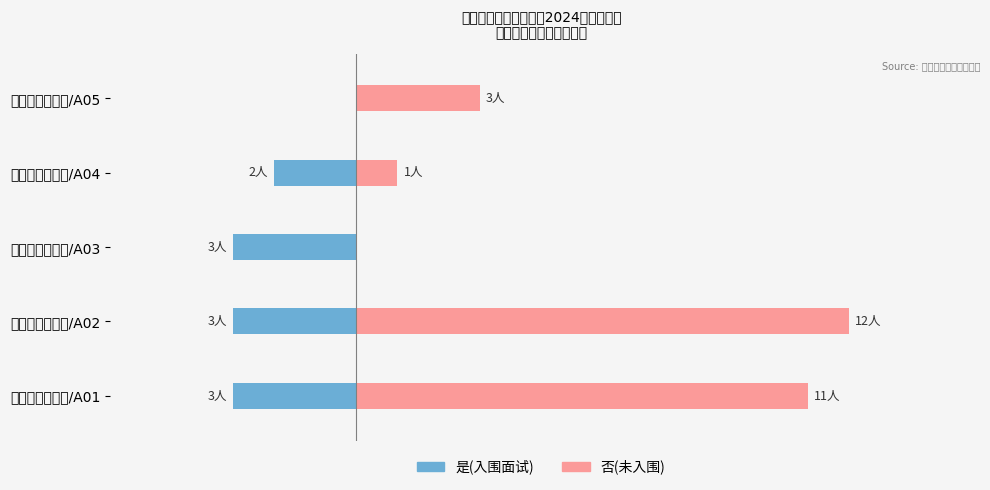

How many negative values does the 是(入围面试) series have?

4